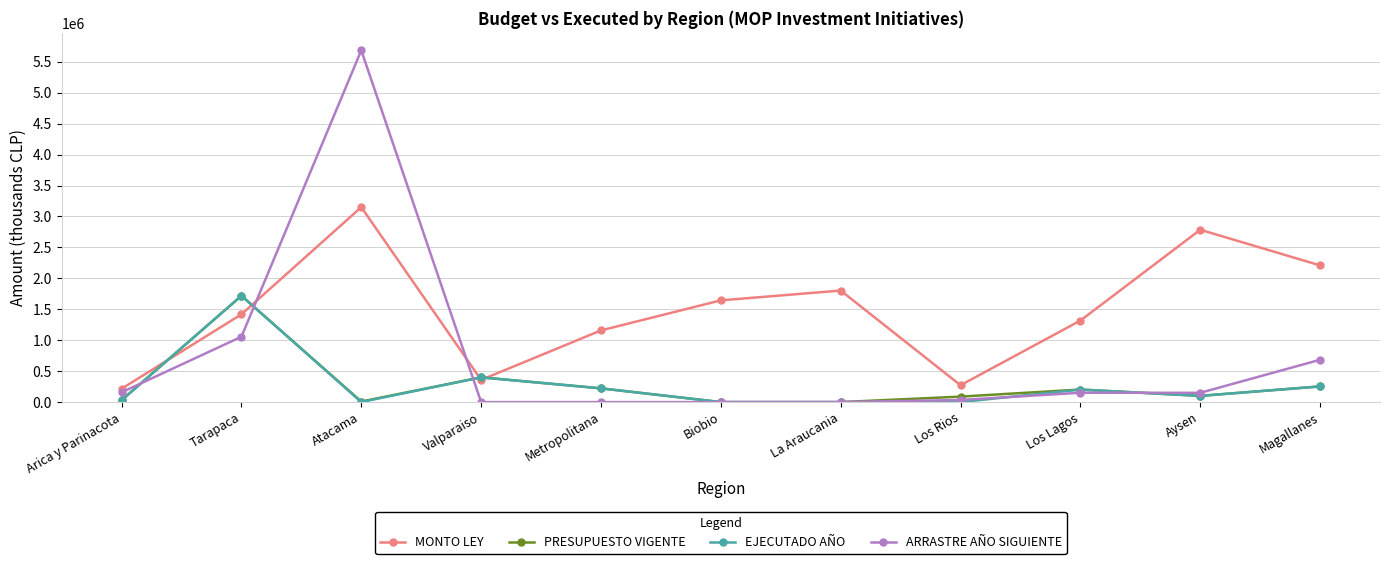

The value of MONTO LEY at Magallanes is 3235676.8. True or false?

False